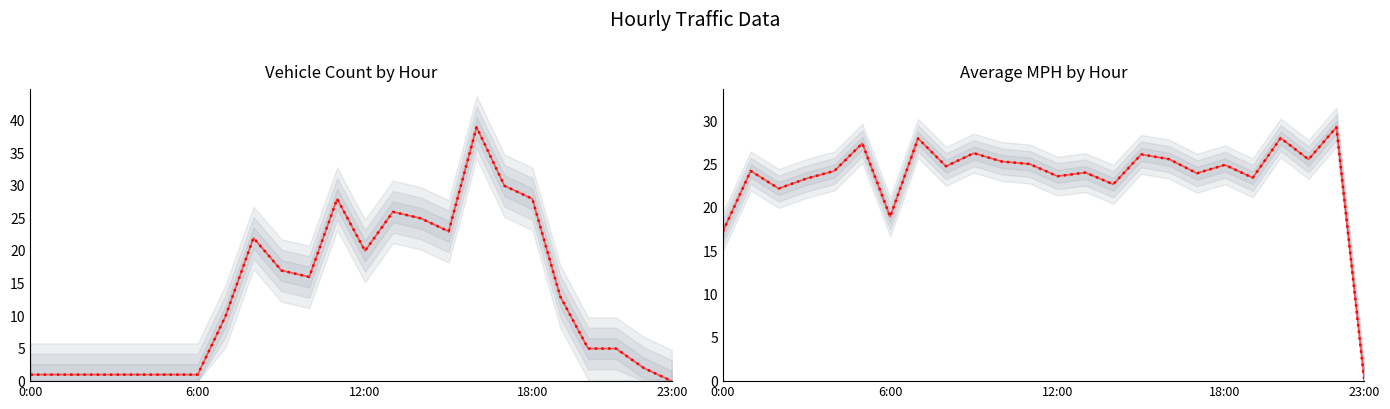

At which category does Vehicles reach its first local valley?

10